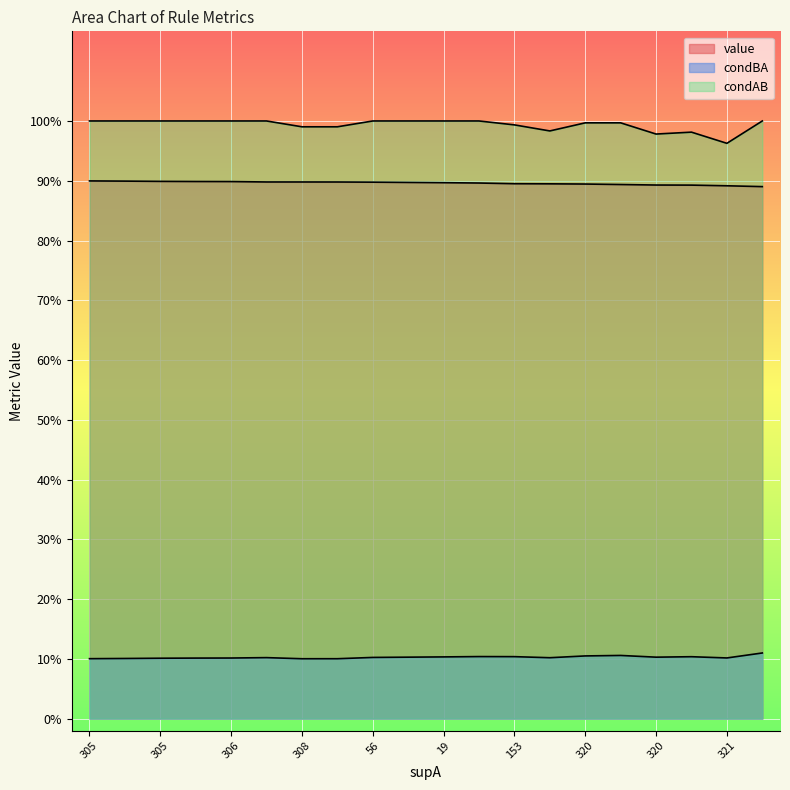

What is the sum of all condAB values?

19.9